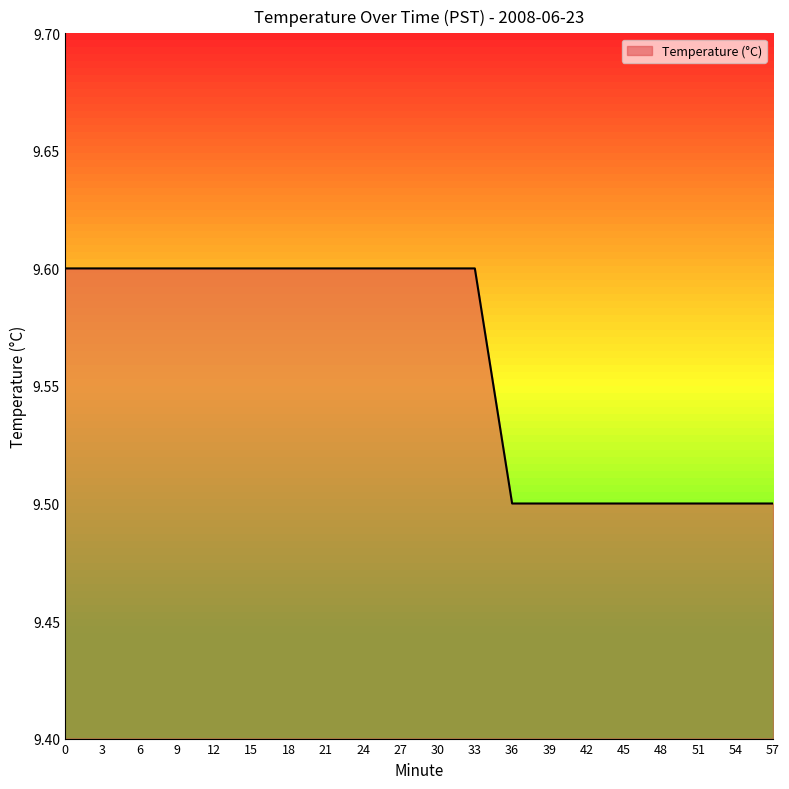

Reading left to right, transcribe all the data shown in this chart.

0=9.6	3=9.6	6=9.6	9=9.6	12=9.6	15=9.6	18=9.6	21=9.6	24=9.6	27=9.6	30=9.6	33=9.6	36=9.5	39=9.5	42=9.5	45=9.5	48=9.5	51=9.5	54=9.5	57=9.5